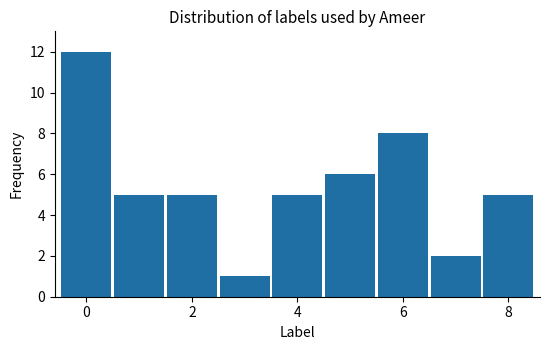

Reading left to right, transcribe all the data shown in this chart.

12	5	5	1	5	6	8	2	5